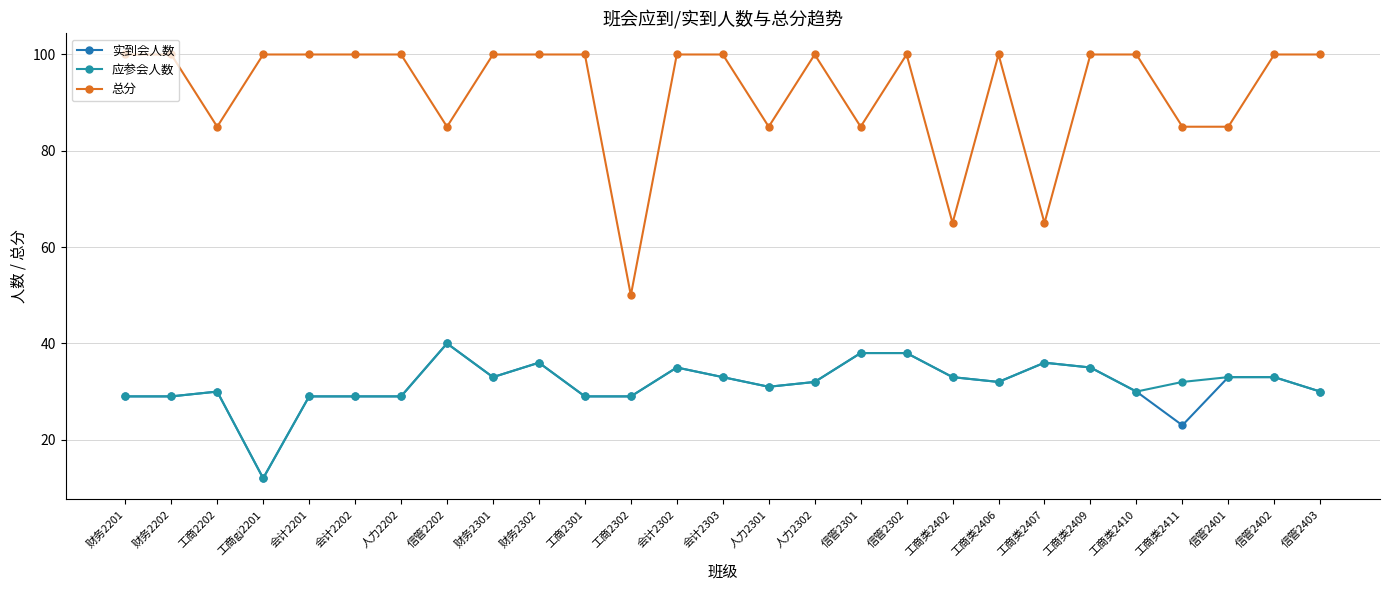

Reading left to right, list all the values displayed in this chart.

实到会人数: 财务2201=29	财务2202=29	工商2202=30	工商gj2201=12	会计2201=29	会计2202=29	人力2202=29	信管2202=40	财务2301=33	财务2302=36	工商2301=29	工商2302=29	会计2302=35	会计2303=33	人力2301=31	人力2302=32	信管2301=38	信管2302=38	工商类2402=33	工商类2406=32	工商类2407=36	工商类2409=35	工商类2410=30	工商类2411=23	信管2401=33	信管2402=33	信管2403=30
应参会人数: 财务2201=29	财务2202=29	工商2202=30	工商gj2201=12	会计2201=29	会计2202=29	人力2202=29	信管2202=40	财务2301=33	财务2302=36	工商2301=29	工商2302=29	会计2302=35	会计2303=33	人力2301=31	人力2302=32	信管2301=38	信管2302=38	工商类2402=33	工商类2406=32	工商类2407=36	工商类2409=35	工商类2410=30	工商类2411=32	信管2401=33	信管2402=33	信管2403=30
总分: 财务2201=100	财务2202=100	工商2202=85	工商gj2201=100	会计2201=100	会计2202=100	人力2202=100	信管2202=85	财务2301=100	财务2302=100	工商2301=100	工商2302=50	会计2302=100	会计2303=100	人力2301=85	人力2302=100	信管2301=85	信管2302=100	工商类2402=65	工商类2406=100	工商类2407=65	工商类2409=100	工商类2410=100	工商类2411=85	信管2401=85	信管2402=100	信管2403=100